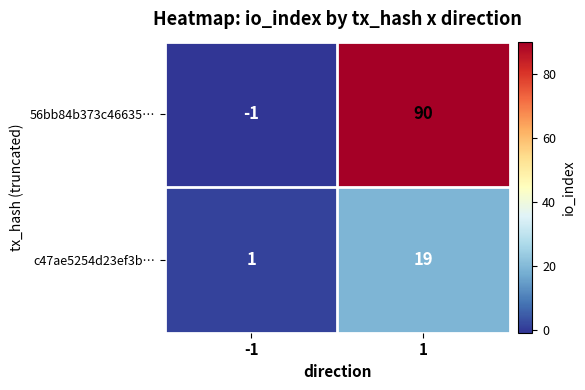

Is it true that 56bb84b373c46635… equals 62 at 1?

False